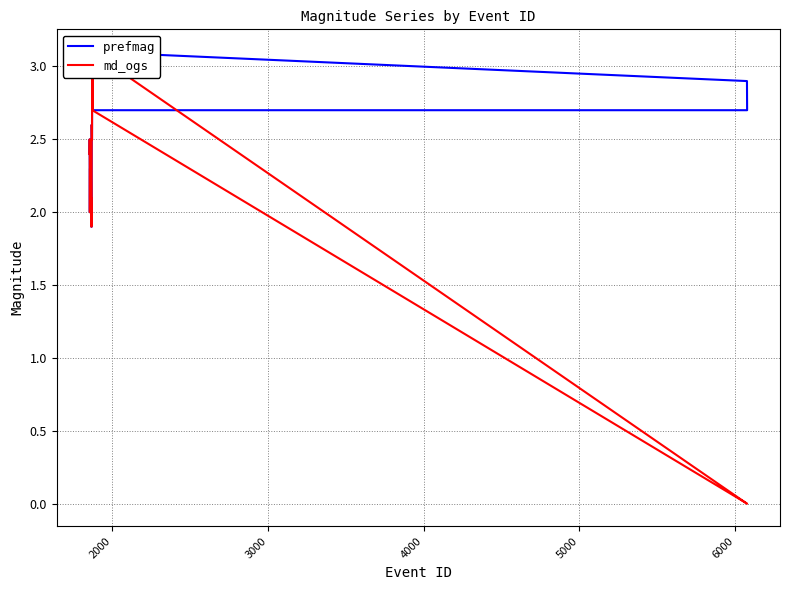

Reading left to right, transcribe all the data shown in this chart.

prefmag: 2.4	2.5	2.0	2.3	2.3	2.2	2.2	2.4	2.3	2.3	2.1	2.1	1.9	1.9	2.6	2.5	2.5	3.1	2.9	2.7	2.7	2.8	3.1	2.7
md_ogs: 2.4	2.5	2.0	2.3	2.3	2.2	2.2	2.4	2.3	2.3	2.1	2.1	1.9	1.9	2.6	2.5	2.5	3.1	0.0	0.0	2.7	2.8	3.1	2.7